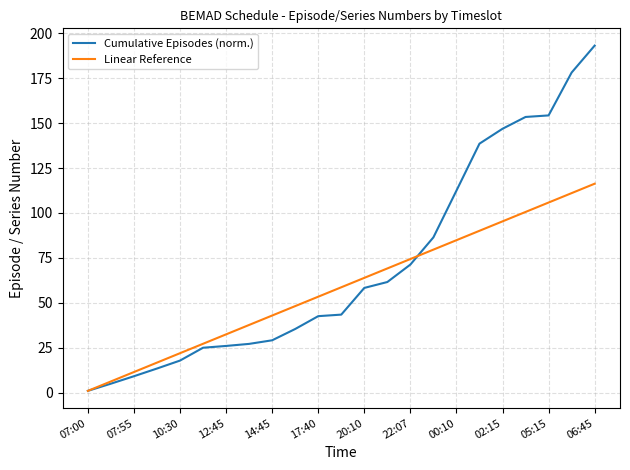

Which series has the largest range (max minus min)?

Cumulative Episodes (norm.)